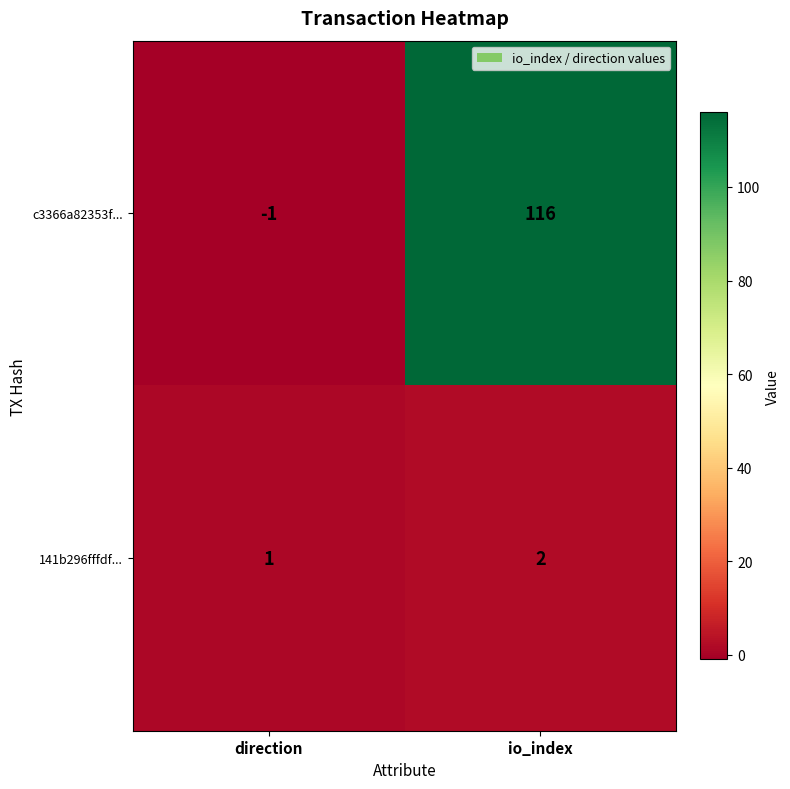

Count the number of categories in the chart.

2